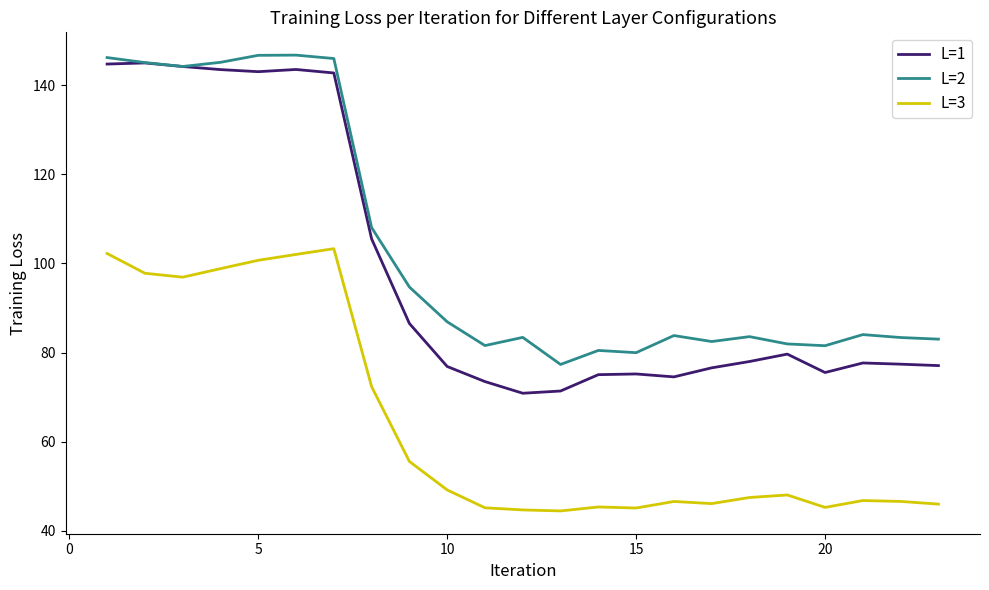

True or false: L=2 and L=3 cross at least once.

False